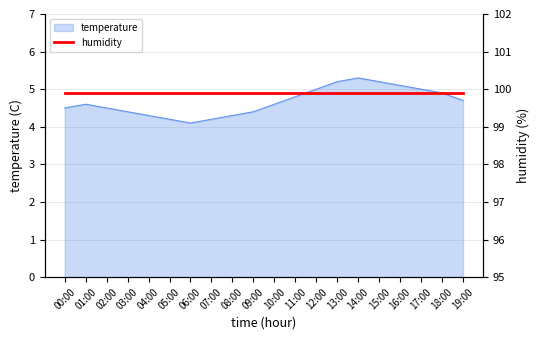

Reading left to right, list all the values displayed in this chart.

4.5	4.6	4.5	4.4	4.3	4.2	4.1	4.2	4.3	4.4	4.6	4.8	5.0	5.2	5.3	5.2	5.1	5.0	4.9	4.7